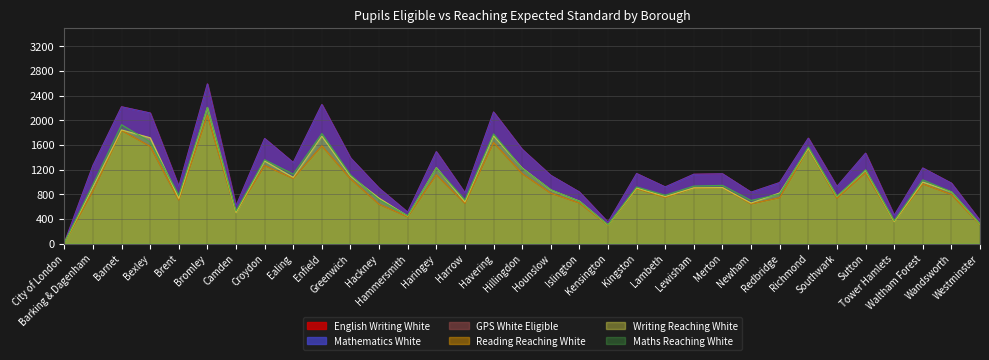

True or false: Mathematics White and Maths Reaching White cross at least once.

False